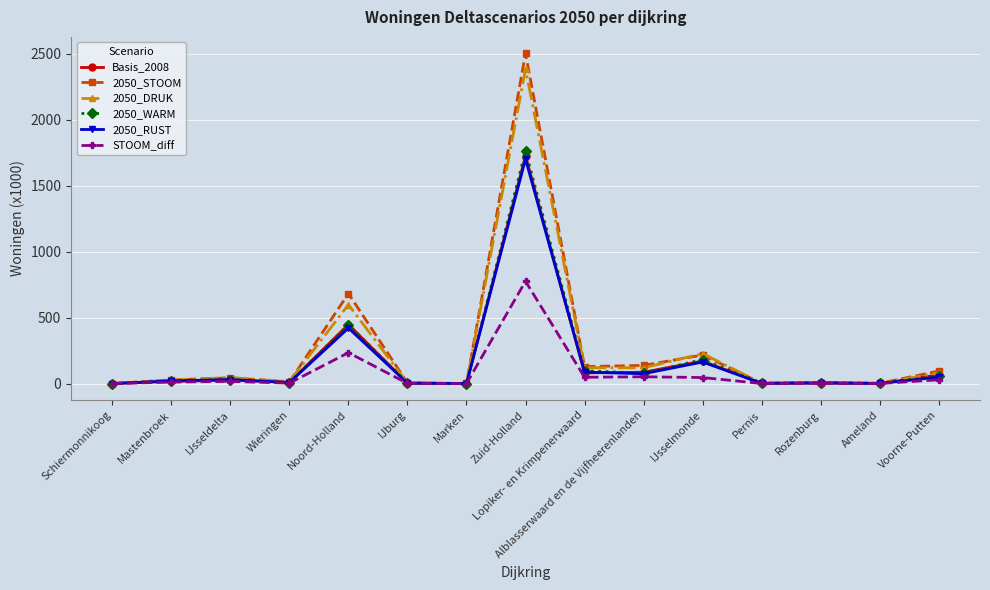

At which category is the sum across all series the highest?

Zuid-Holland